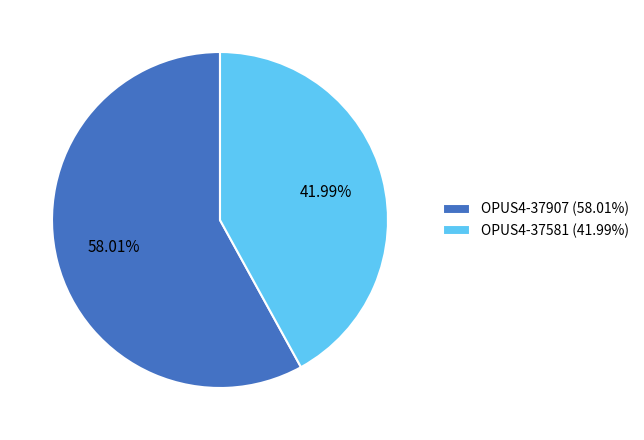

How many segments does this pie chart have?

2